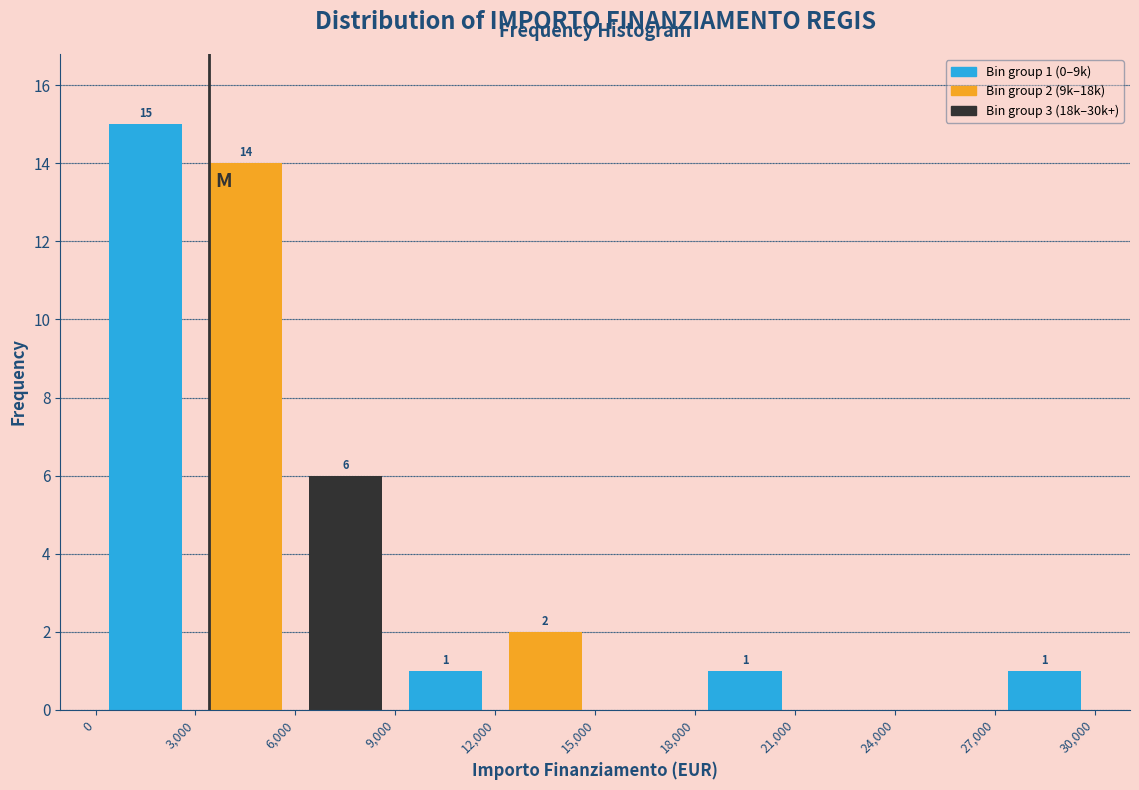

Over which range of the x-axis is the bar tallest?

0 to 3,000